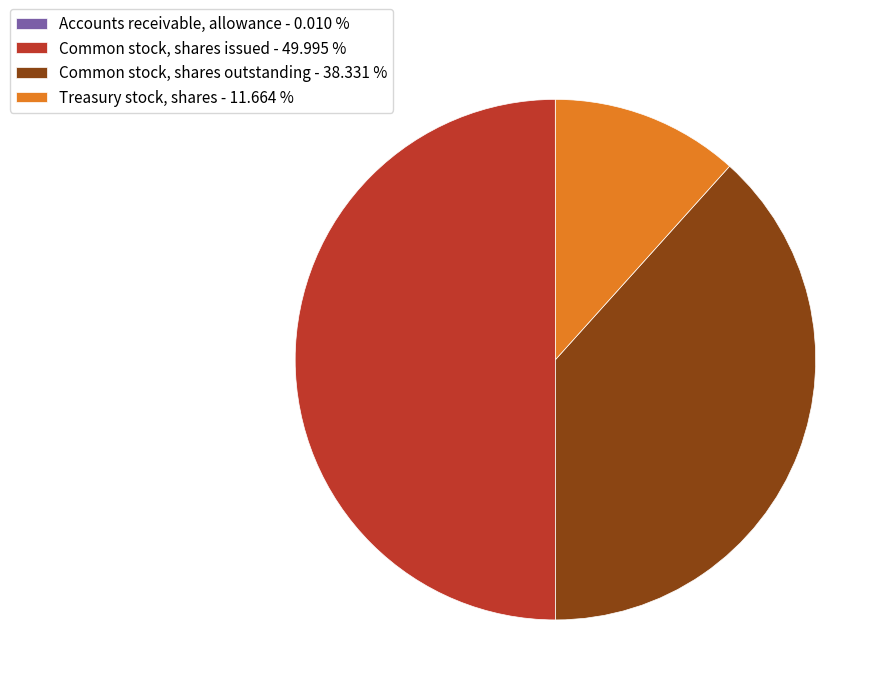

Approximately how many times larger is the value at Common stock, shares issued - 49.995 % compared to Common stock, shares outstanding - 38.331 %?

1.3